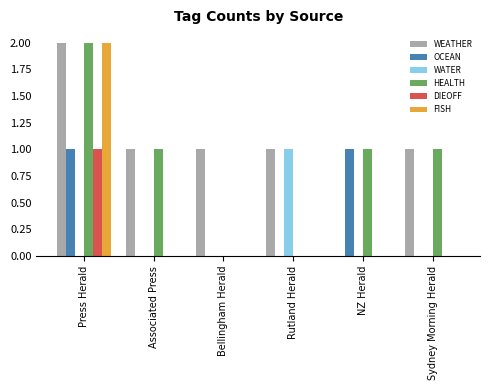

Reading left to right, list all the values displayed in this chart.

WEATHER: Press Herald=2	Associated Press=1	Bellingham Herald=1	Rutland Herald=1	NZ Herald=0	Sydney Morning Herald=1
OCEAN: Press Herald=1	Associated Press=0	Bellingham Herald=0	Rutland Herald=0	NZ Herald=1	Sydney Morning Herald=0
WATER: Press Herald=0	Associated Press=0	Bellingham Herald=0	Rutland Herald=1	NZ Herald=0	Sydney Morning Herald=0
HEALTH: Press Herald=2	Associated Press=1	Bellingham Herald=0	Rutland Herald=0	NZ Herald=1	Sydney Morning Herald=1
DIEOFF: Press Herald=1	Associated Press=0	Bellingham Herald=0	Rutland Herald=0	NZ Herald=0	Sydney Morning Herald=0
FISH: Press Herald=2	Associated Press=0	Bellingham Herald=0	Rutland Herald=0	NZ Herald=0	Sydney Morning Herald=0